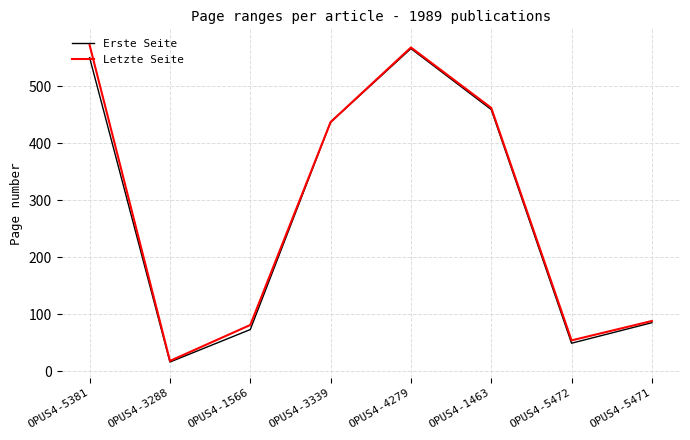

Which series changed the most between OPUS4-3288 and OPUS4-1463?

Letzte Seite